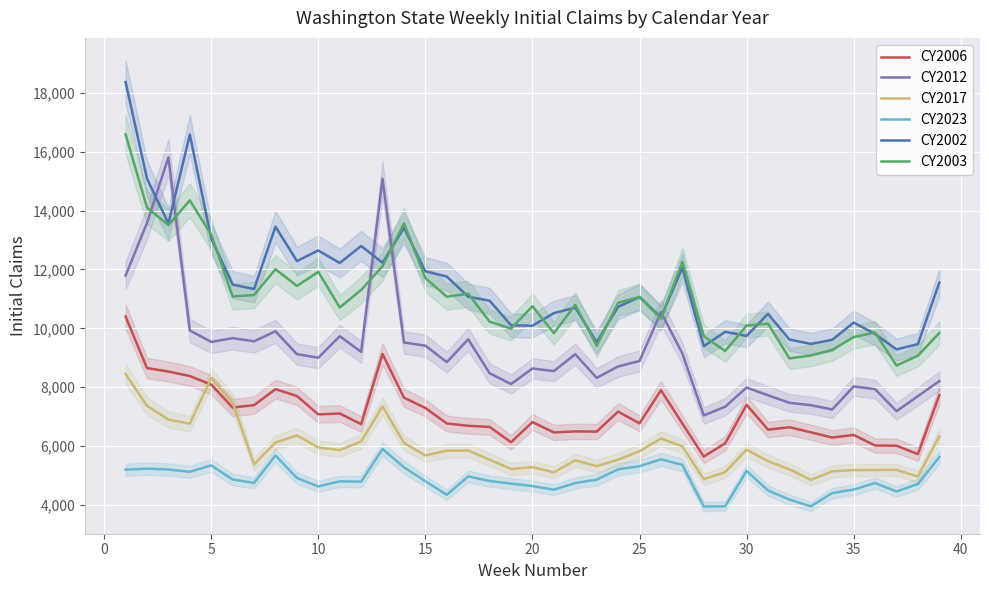

What is the minimum value for CY2017?

4857